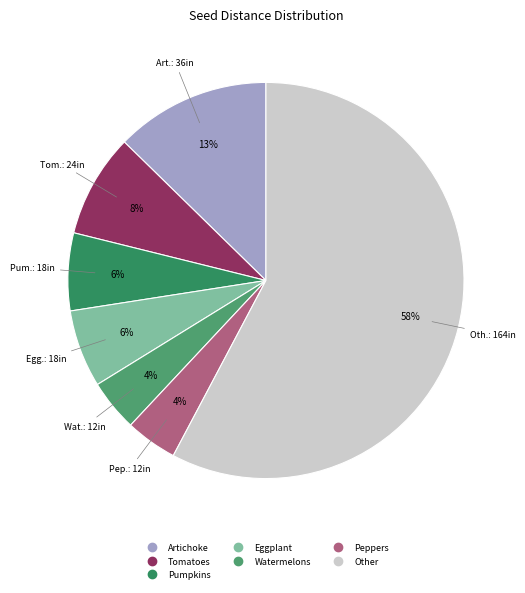

Count the number of slices in the pie.

7